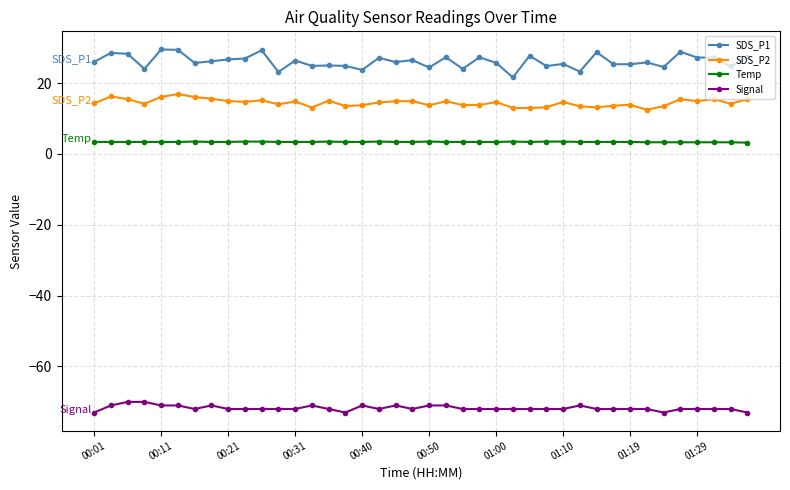

List the series in order of their peak value, highest first.

SDS_P1, SDS_P2, Temp, Signal